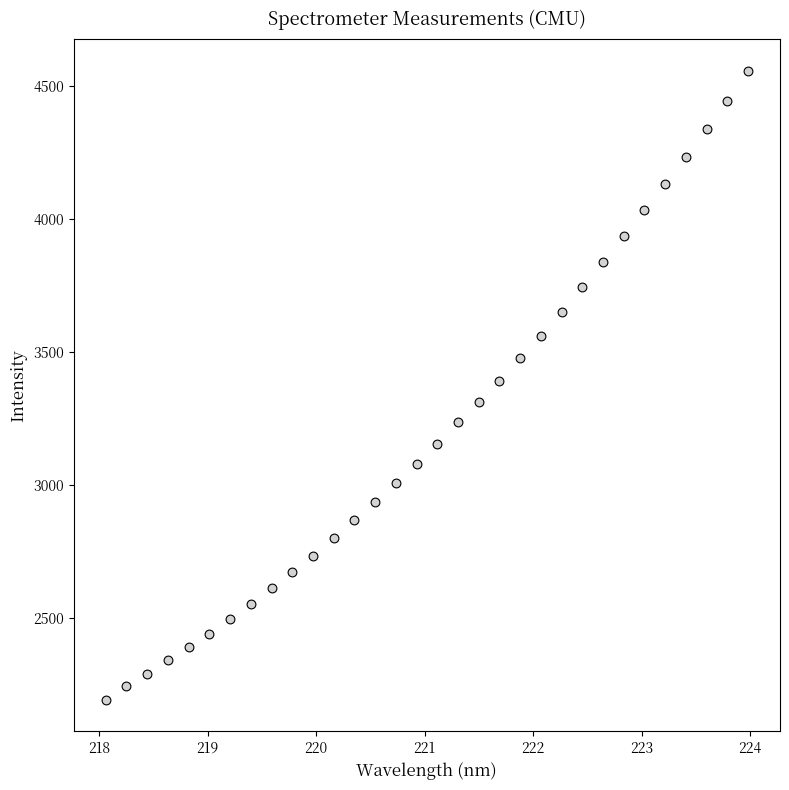

What is the range of Y values (max minus min)?

2363.8